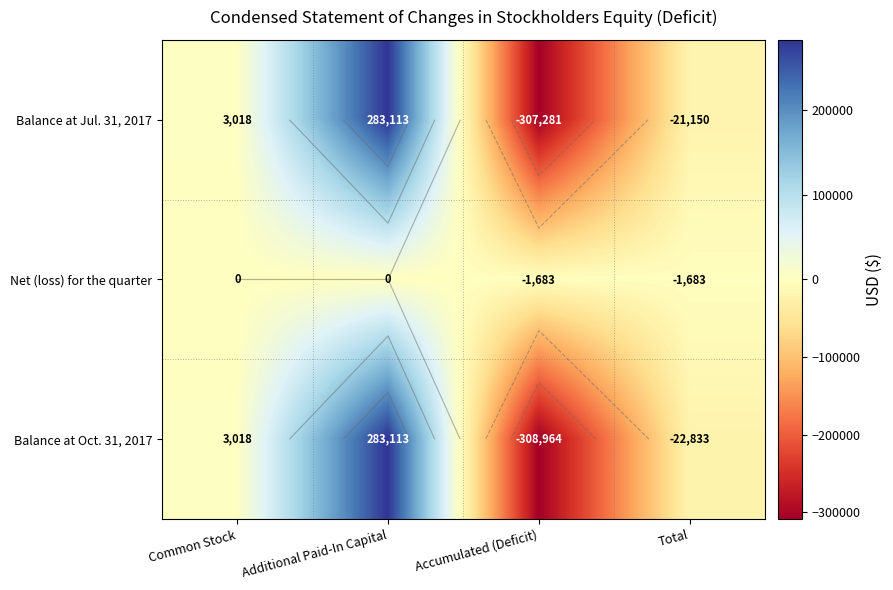

Rank the series by their maximum value, from lowest to highest.

Net (loss) for the quarter, Balance at Jul. 31, 2017, Balance at Oct. 31, 2017